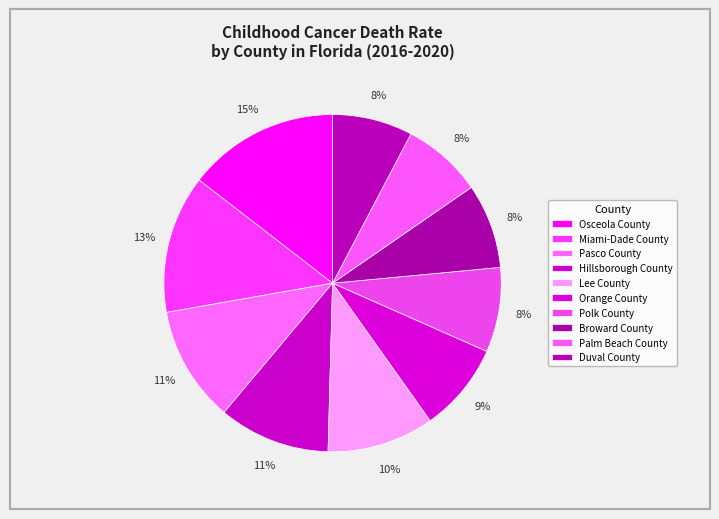

To the nearest percent, what percentage of the pie is Broward County?

8%